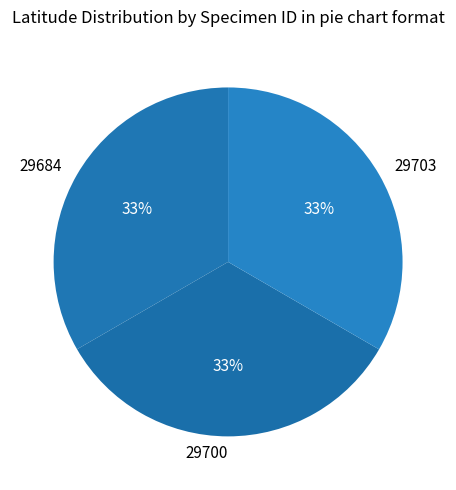

To the nearest percent, what percentage of the pie is 29684?

33%